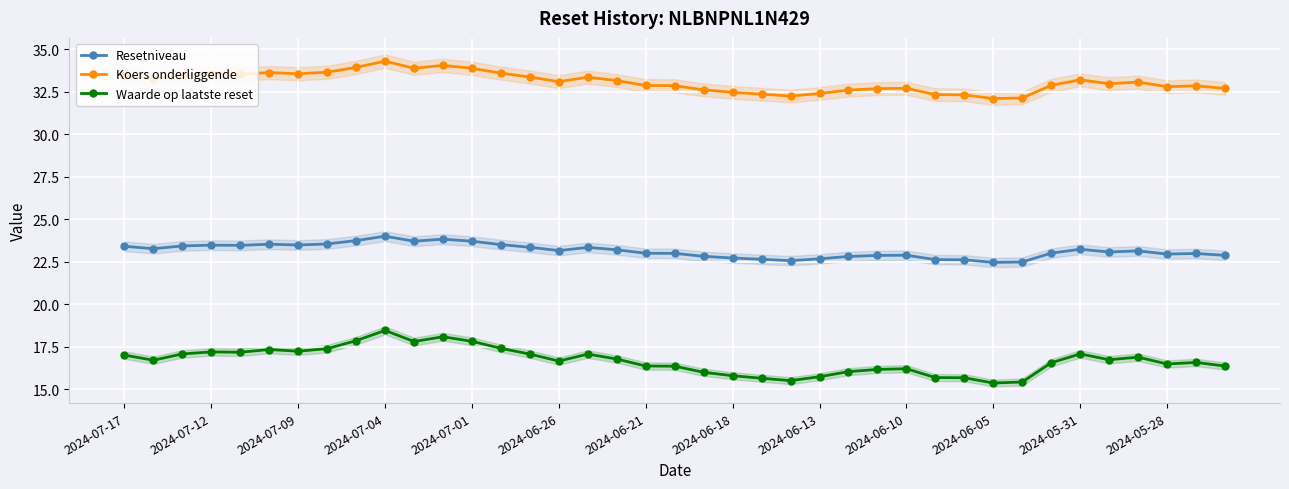

At which label does Resetniveau first exceed 23?

2024-07-17